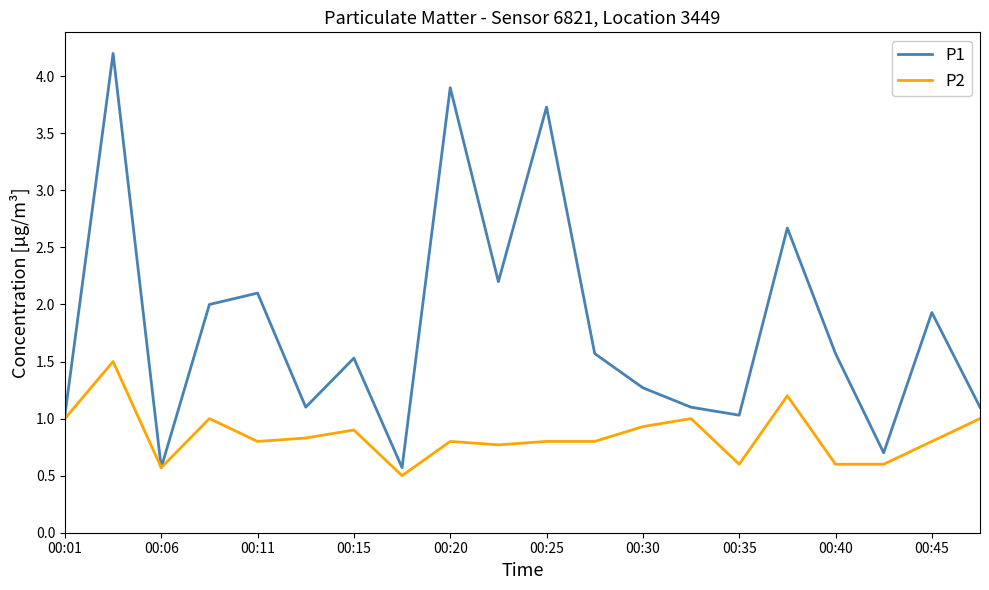

What is the smallest value displayed?

0.5